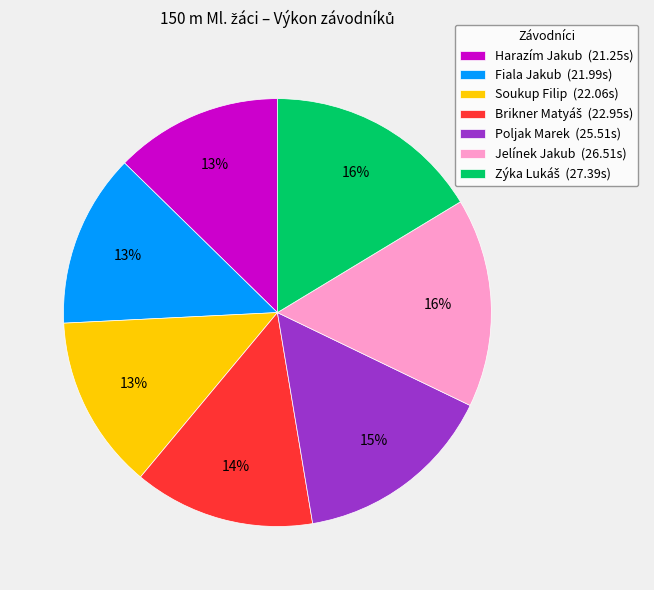

Is there any slice that represents more than half of the pie?

No